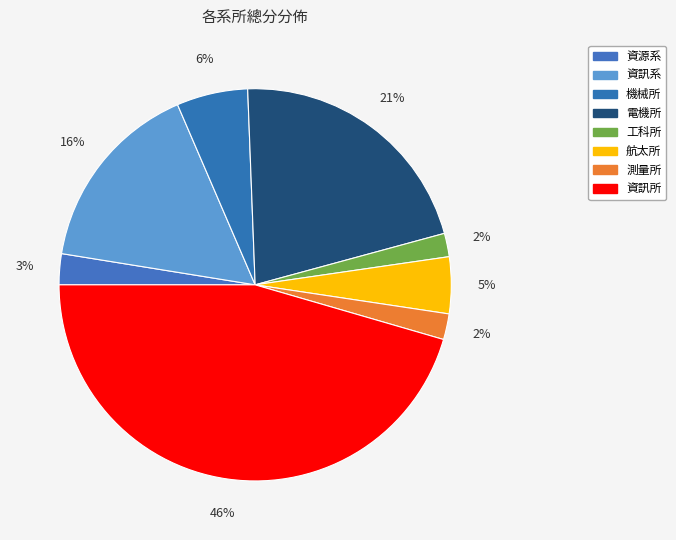

Approximately how many times larger is the value at 資源系 compared to 資訊系?

0.2